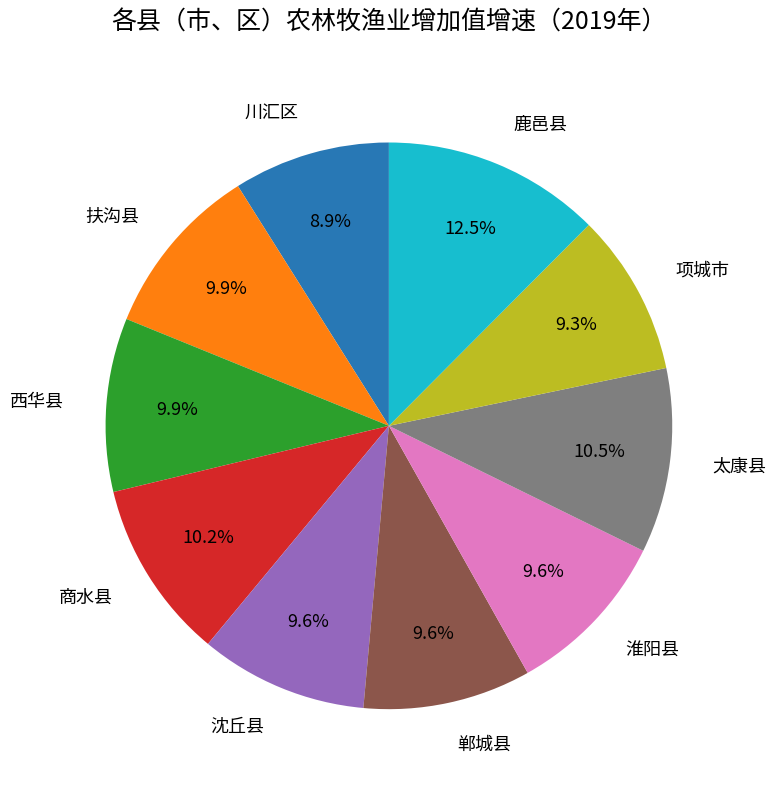

To the nearest percent, what percentage of the pie is 扶沟县?

10%